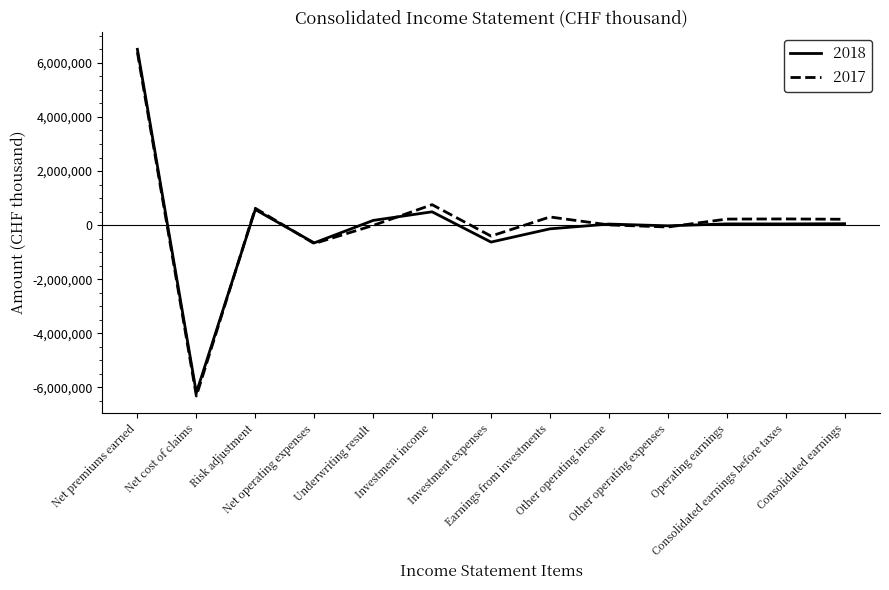

Which series has the widest spread of values?

2017